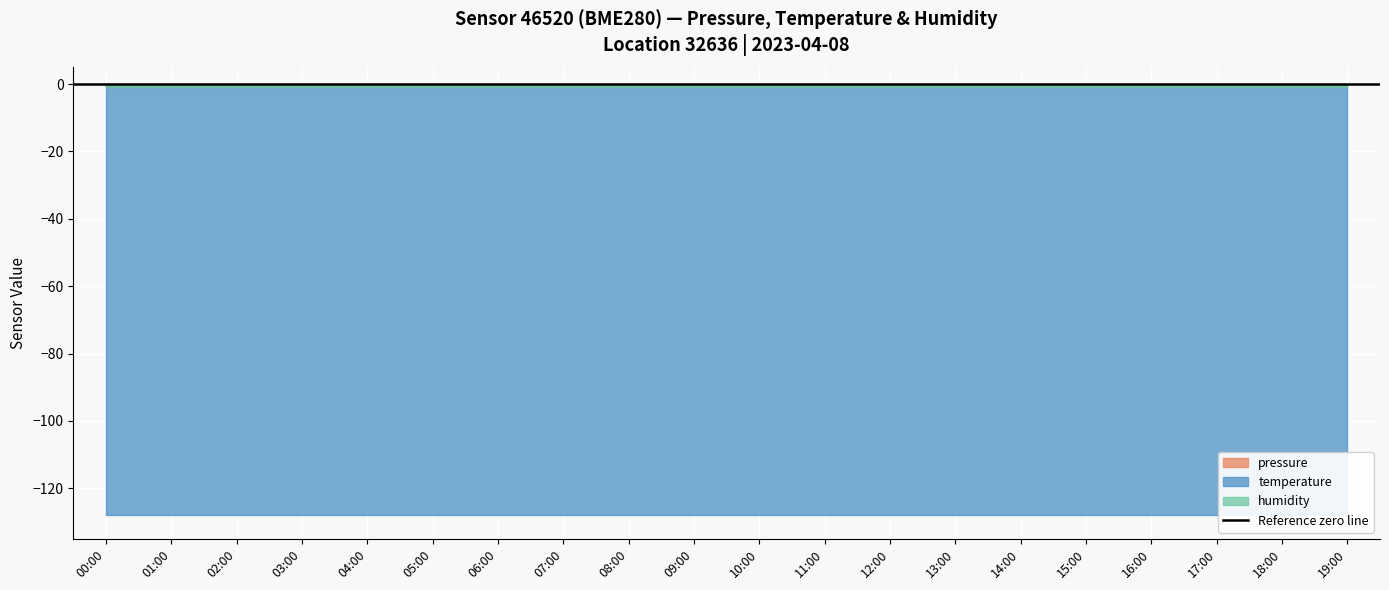

The value of humidity at 15:00 is -1. True or false?

True